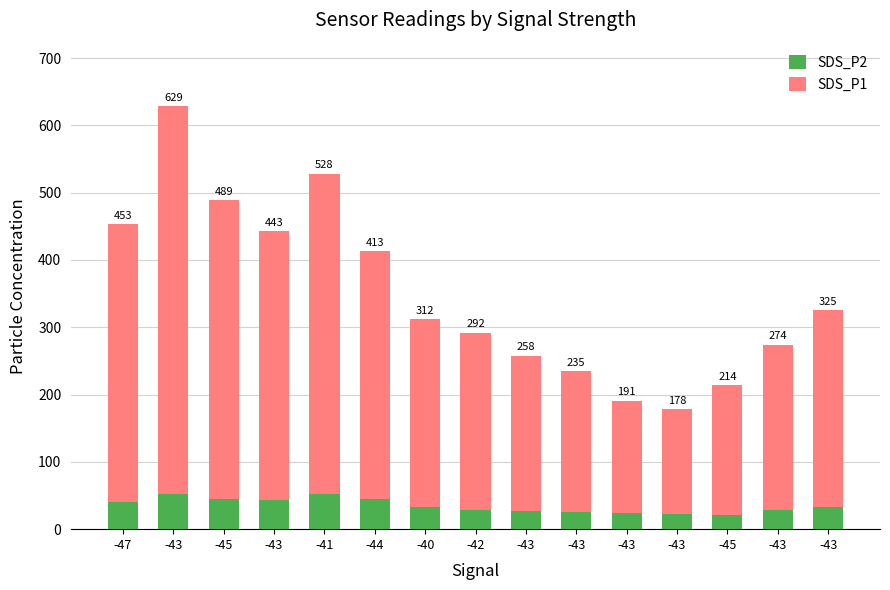

List the labels in order of SDS_P1 value, smallest first.

-43, -43, -45, -43, -43, -43, -42, -40, -43, -44, -43, -47, -45, -41, -43